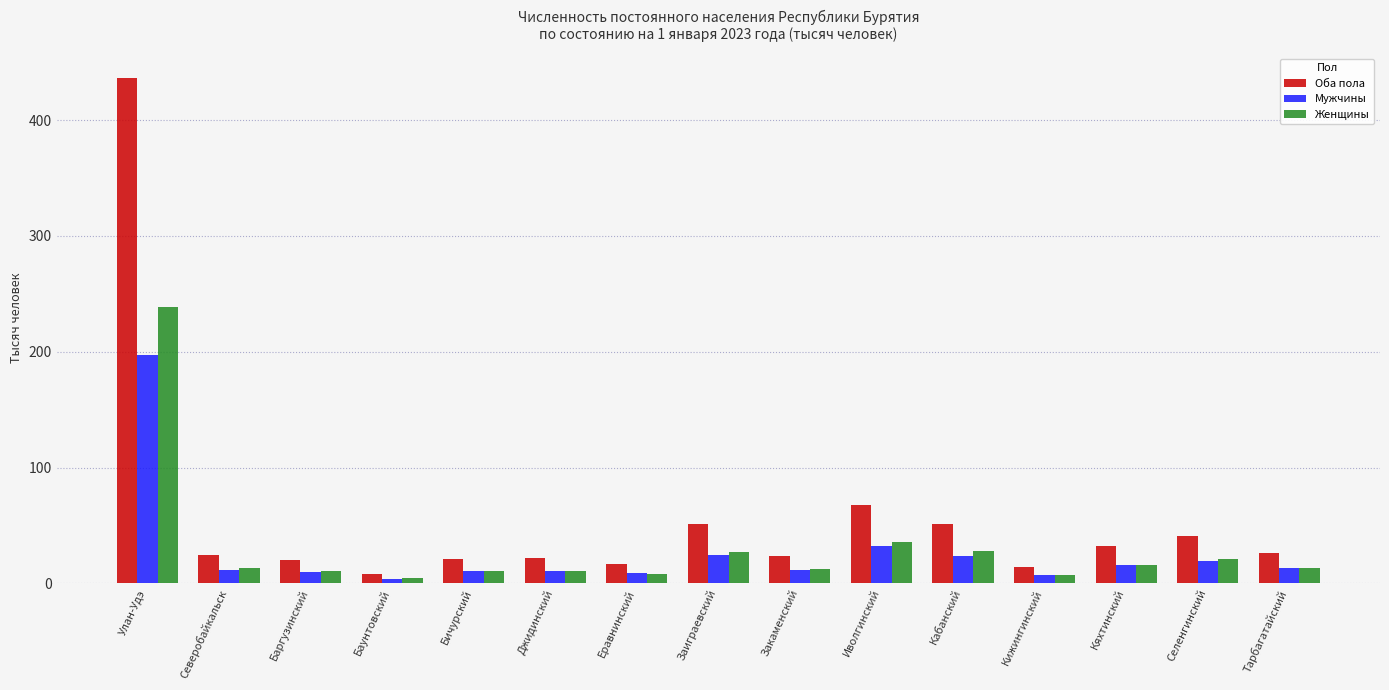

The Женщины series shows 6.1 at Кабанский. True or false?

False